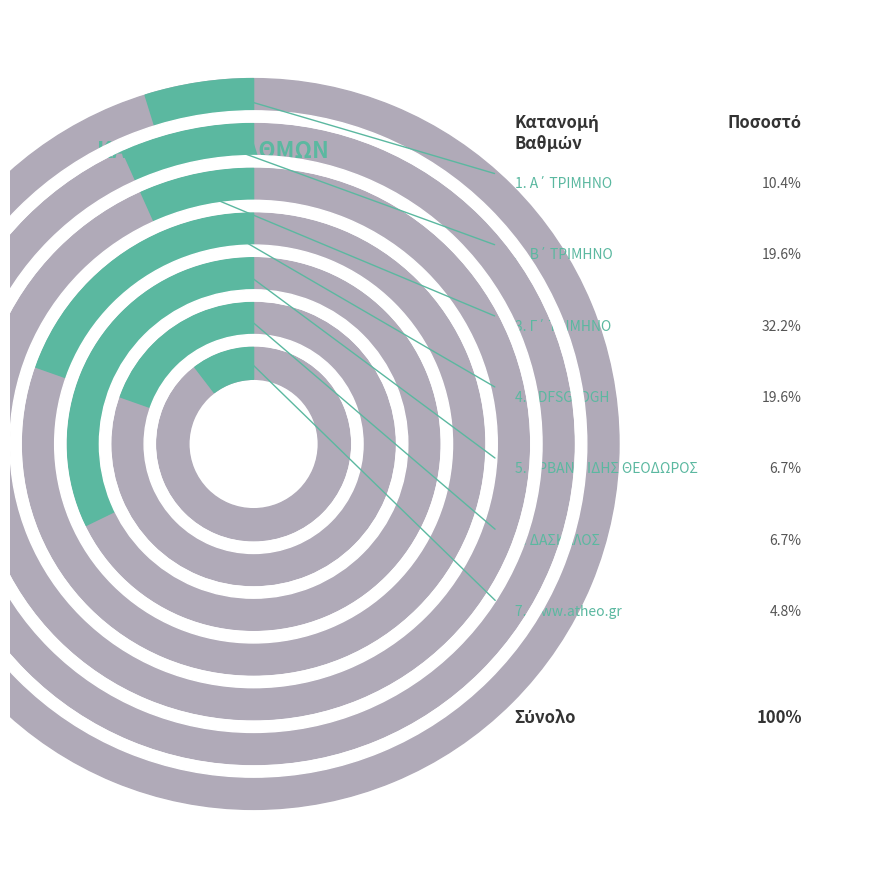

Between Γ΄ ΤΡΙΜΗΝΟ and Β΄ ΤΡΙΜΗΝΟ, which is larger?

Γ΄ ΤΡΙΜΗΝΟ